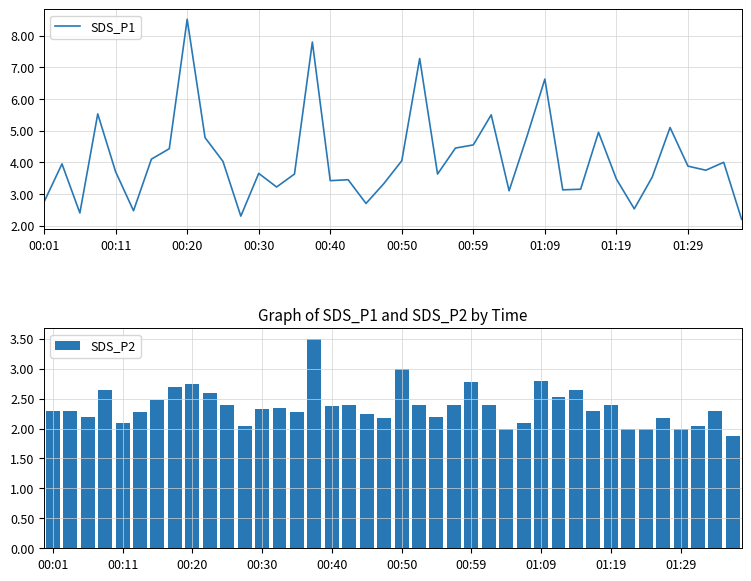

The SDS_P2 series shows 3.5 at 33. True or false?

False